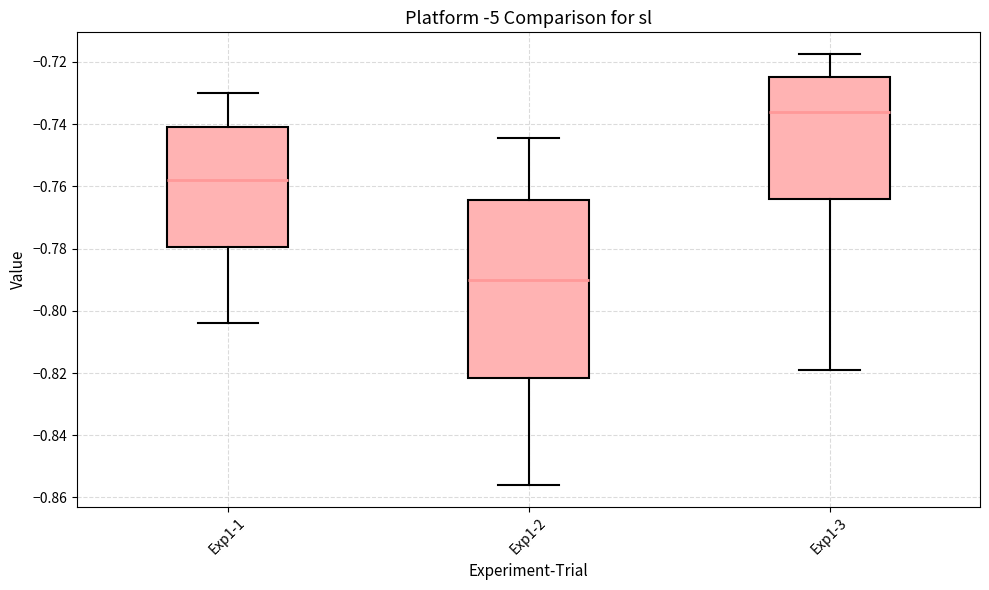

Which box's median line is the highest?

Exp1-3